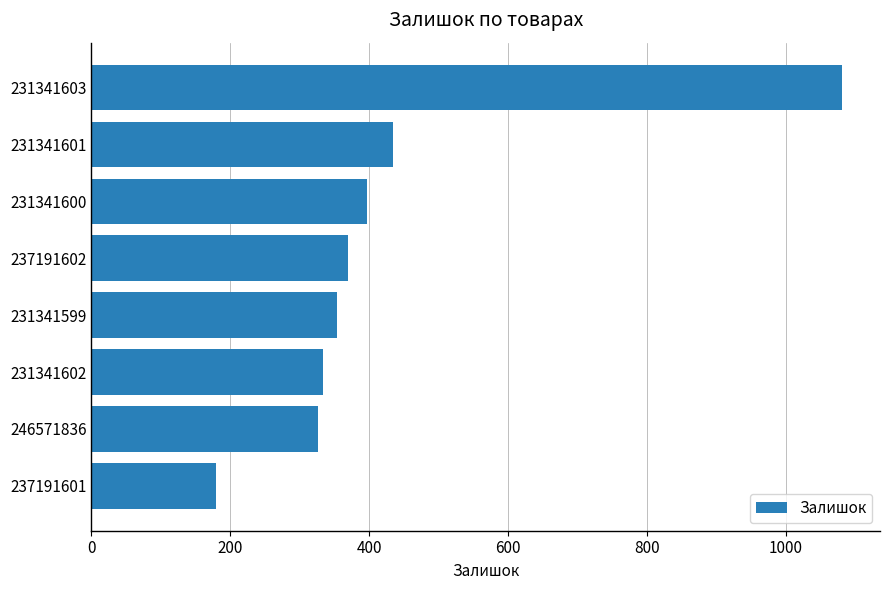

Are the bars horizontal?

Yes